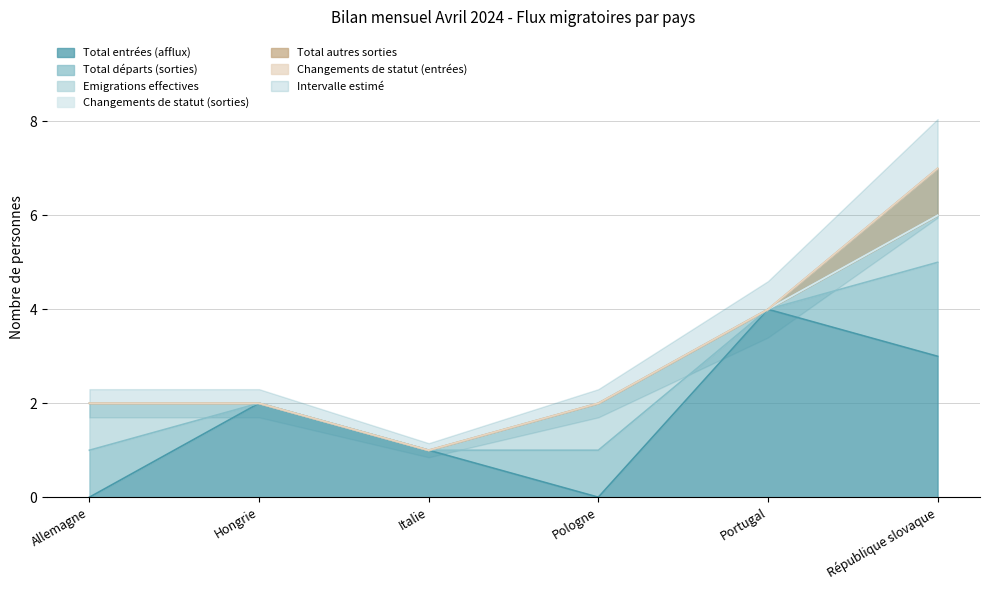

True or false: Changements de statut (entrées) and Total autres sorties cross at least once.

False